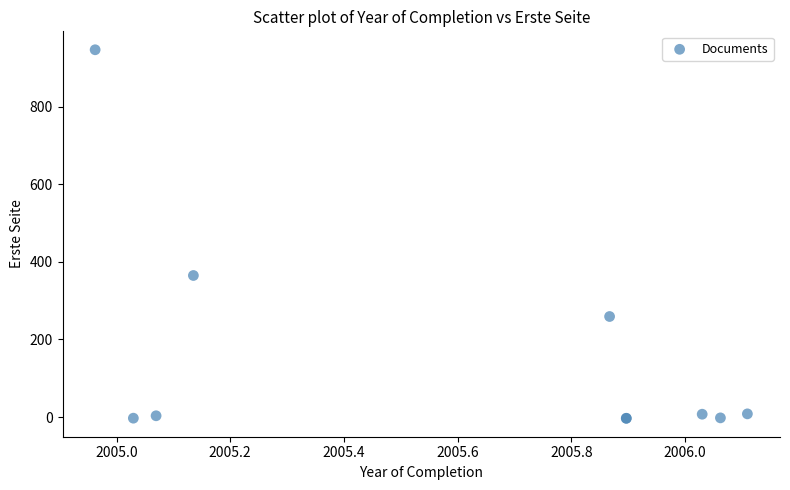

What Y value in the scatter plot is closest to 471?

364.7